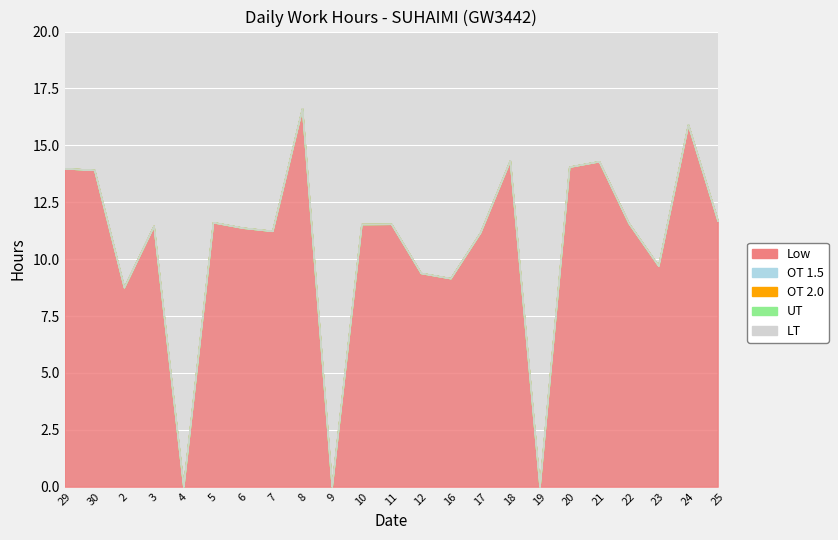

True or false: OT 1.5 and OT 2.0 intersect in this chart.

False